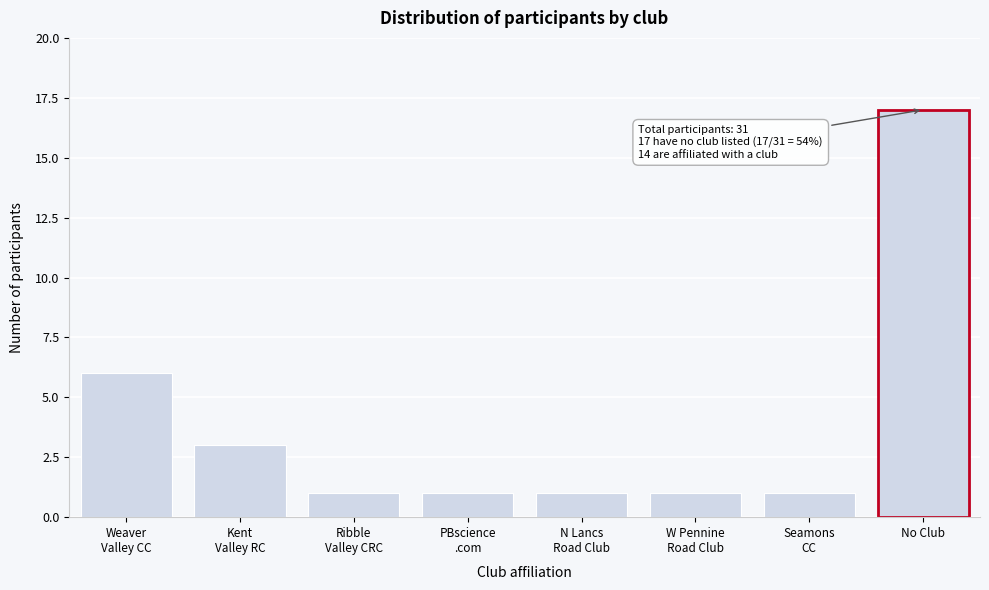

Reading right to left, extract all data points from this chart.

17	1	1	1	1	1	3	6